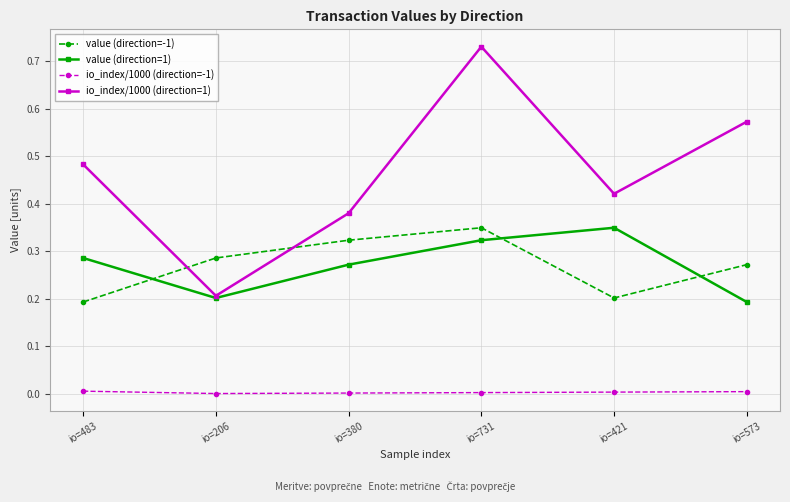

What is the label of the 3rd point from the right?

io=731